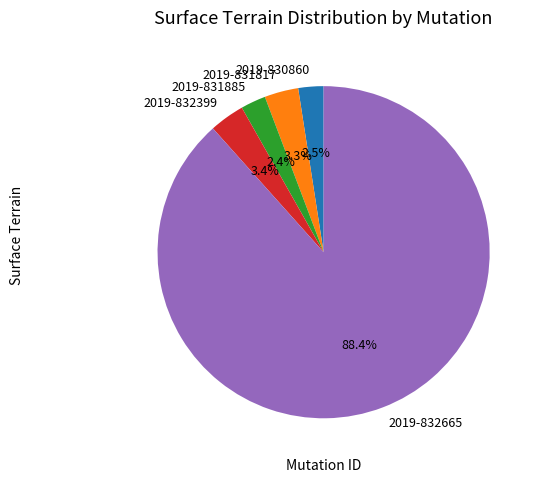

The 2019-831885 slice represents 11% of the pie. True or false?

False